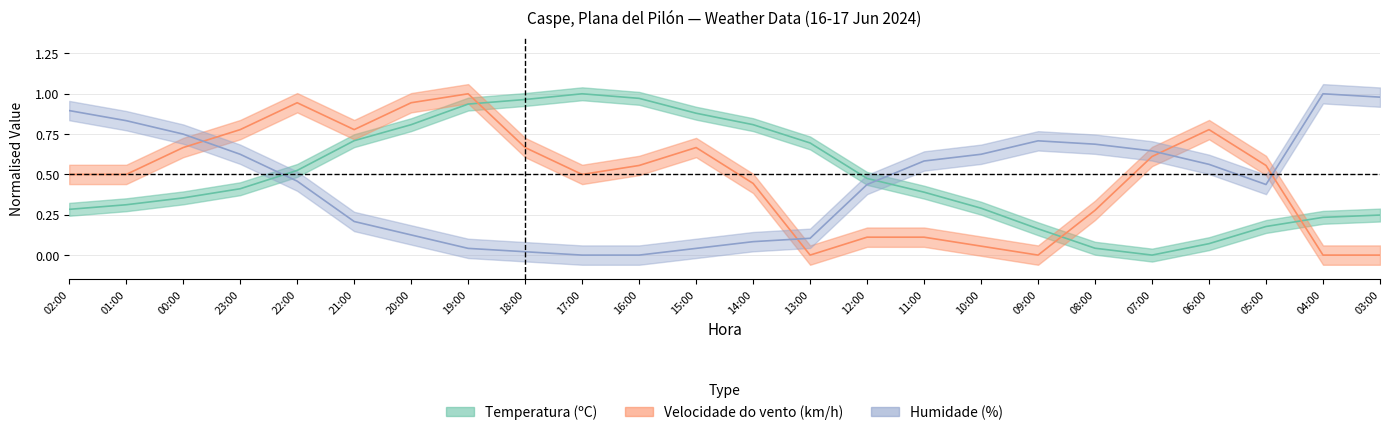

At 12:00, list the series in order from smallest to largest.

Velocidade do vento (km/h), Humidade (%), Temperatura (ºC)